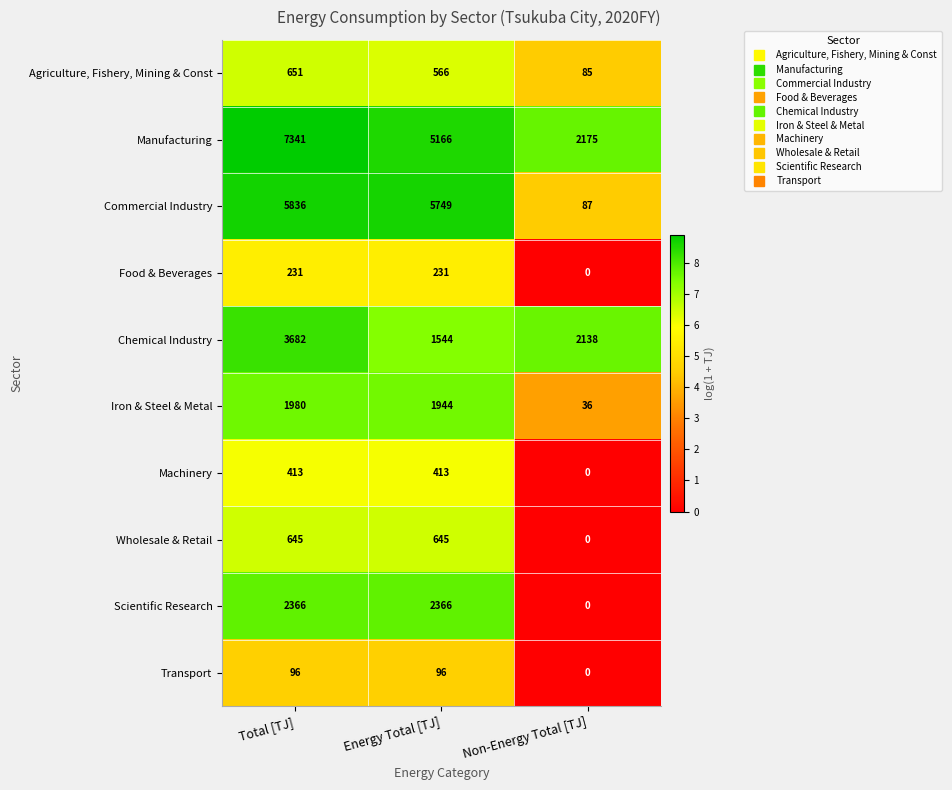

Is it true that Transport equals 170 at Energy Total [TJ]?

False